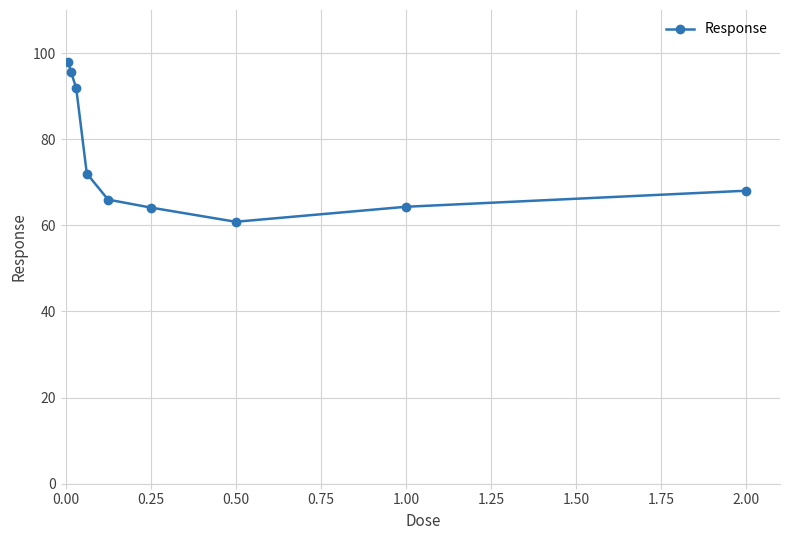

What is the sum of all values?

680.9